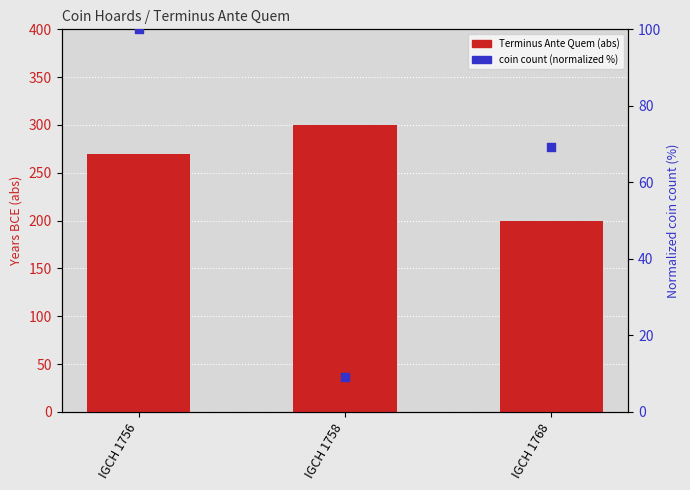

What are all the series names shown in the legend?

Terminus Ante Quem (abs), coin count (normalized %)